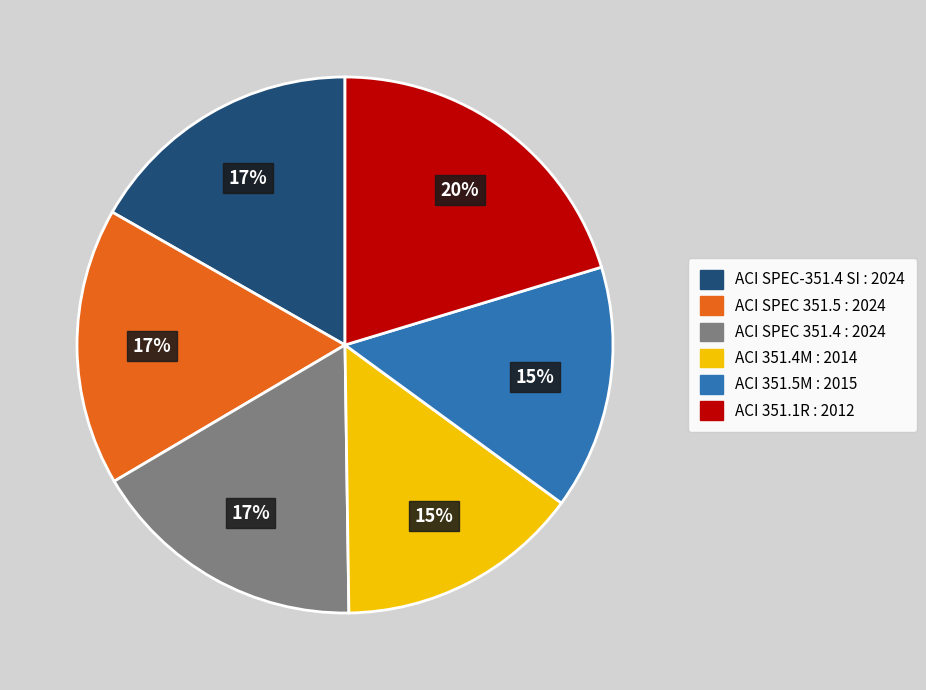

Is there a majority slice in this chart?

No